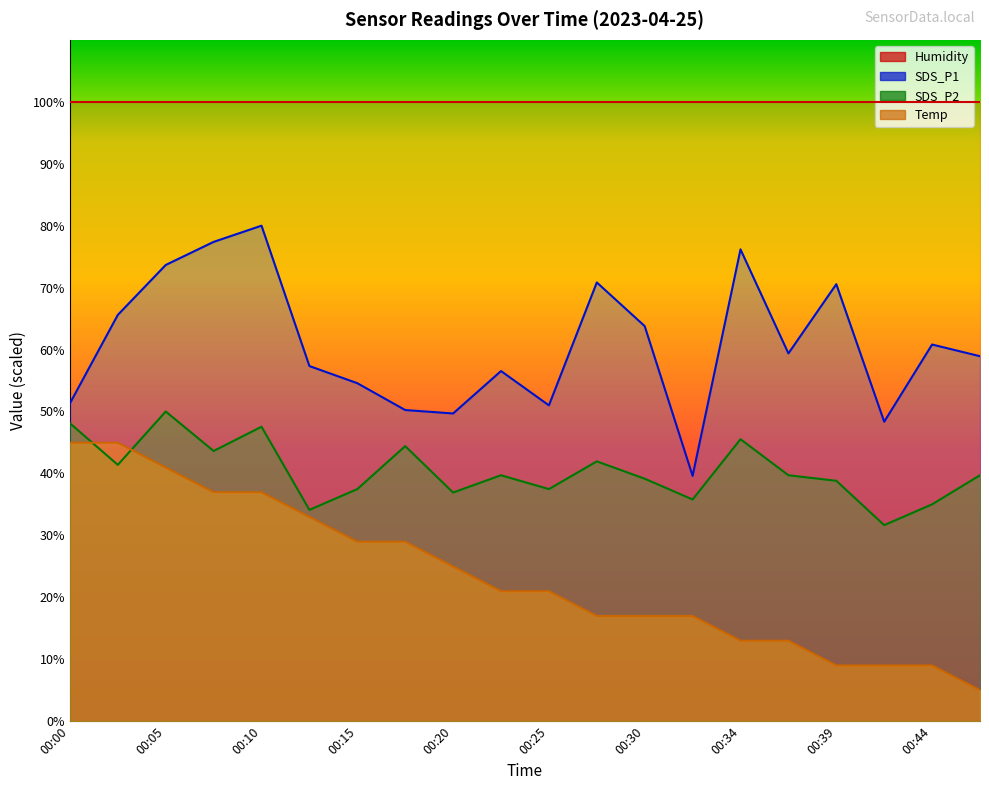

Is the value of Temp at 00:20 greater than the value of SDS_P1 at 00:00?

No